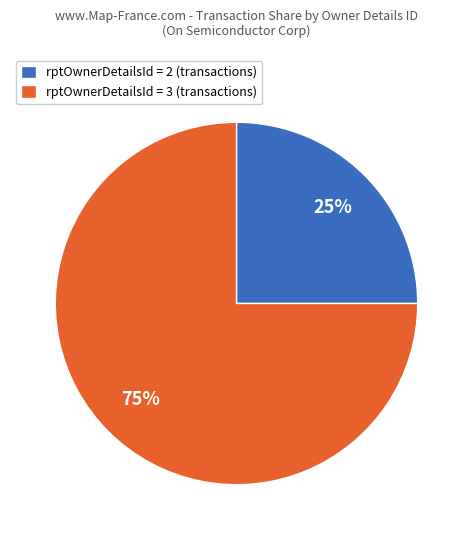

Rank the categories by value from highest to lowest.

rptOwnerDetailsId = 3 (transactions), rptOwnerDetailsId = 2 (transactions)